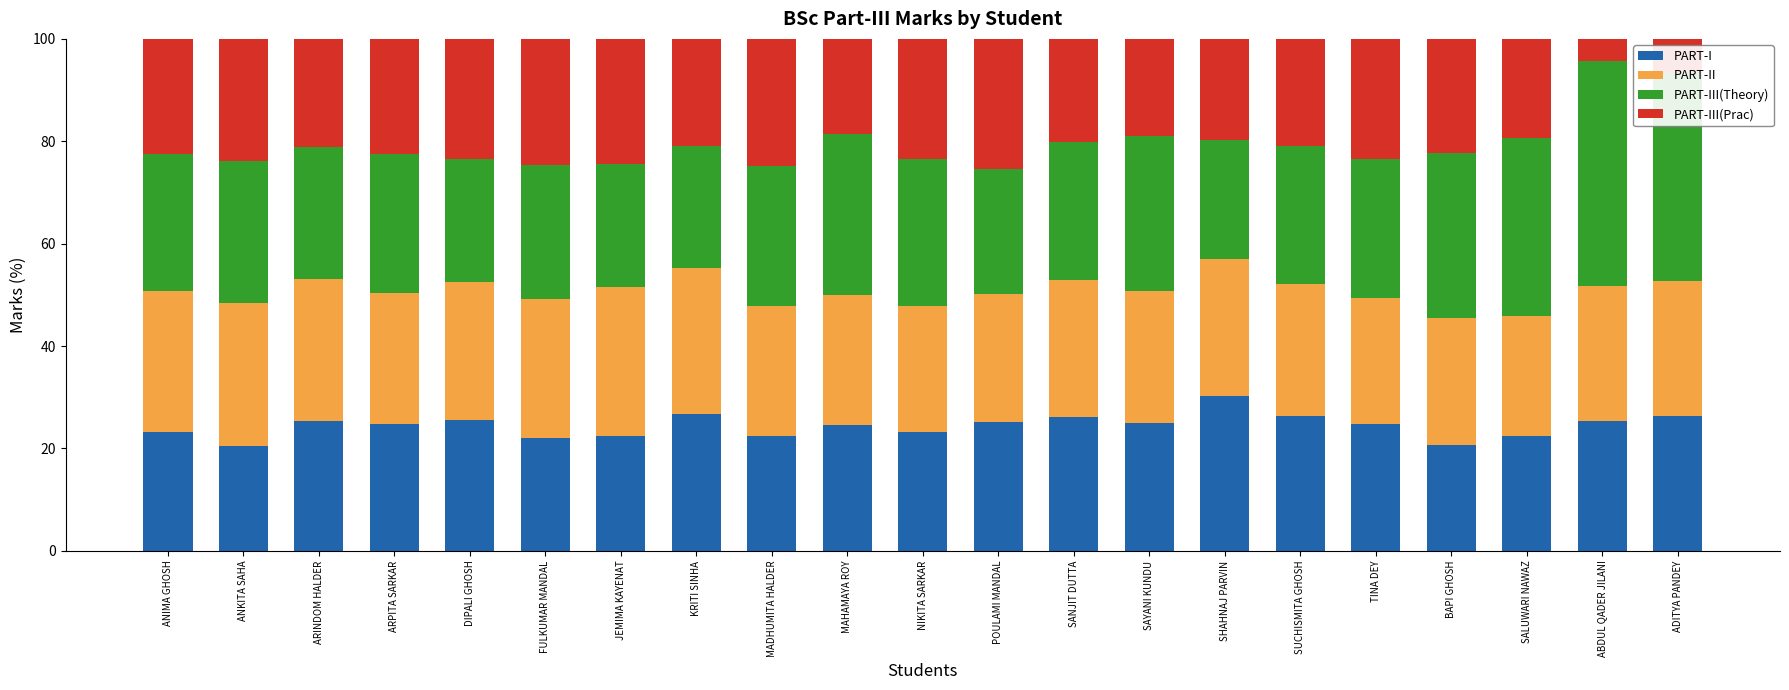

What is the lowest value of the PART-I series?

20.5